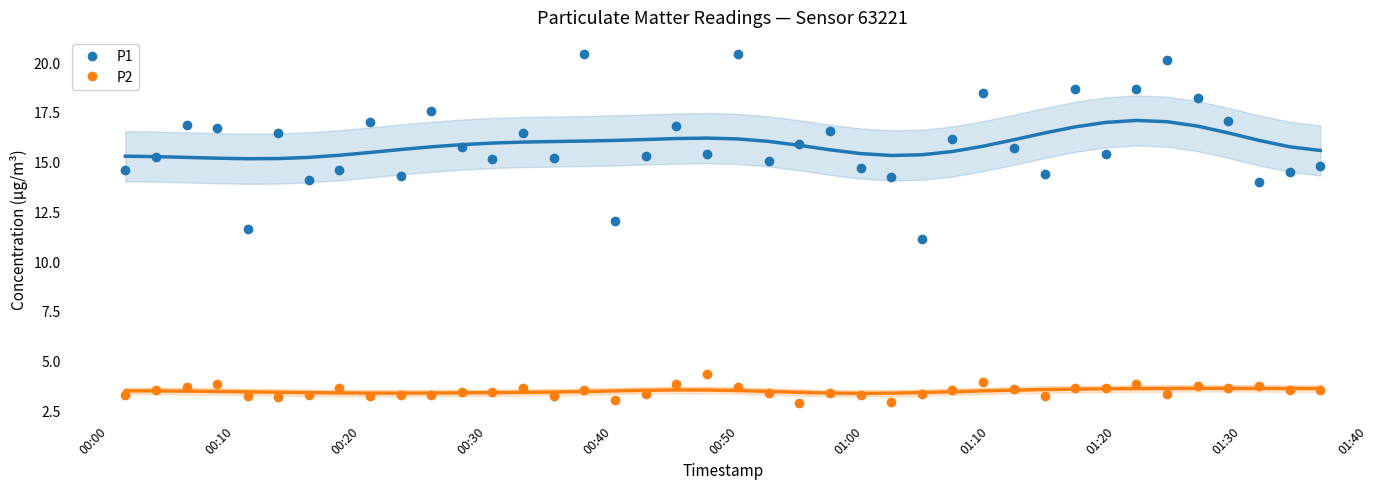

What is the value of the P2 point at the 25th from the left?

3.3